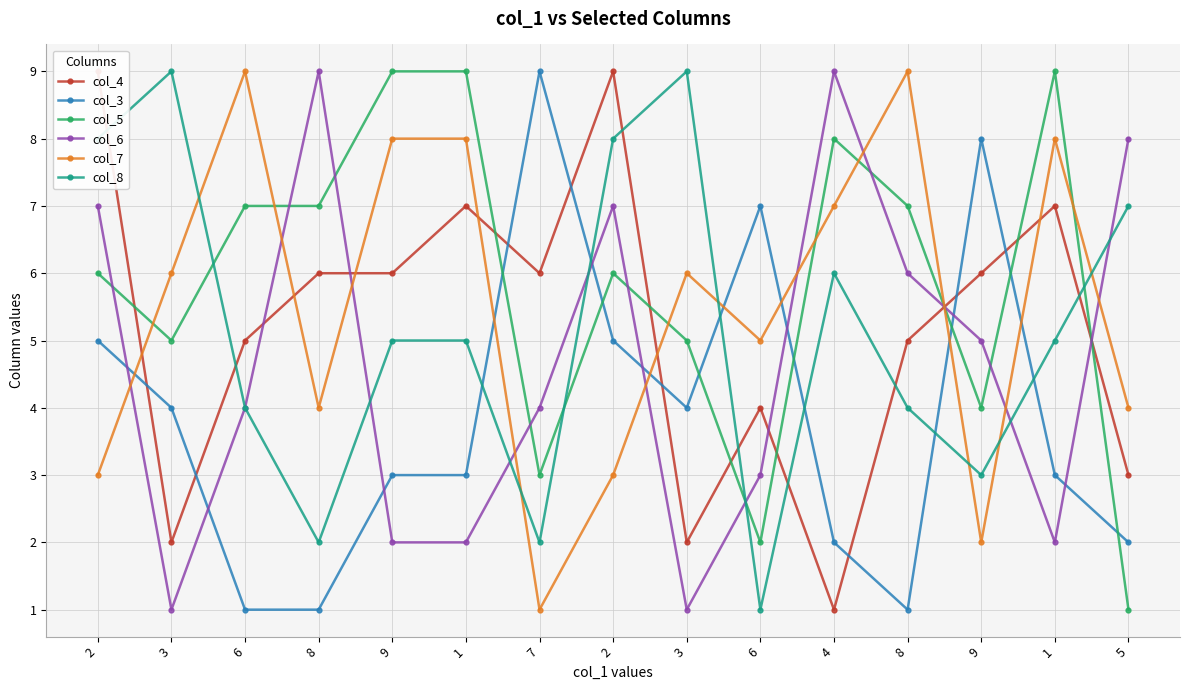

At which category does col_5 reach its first local valley?

3